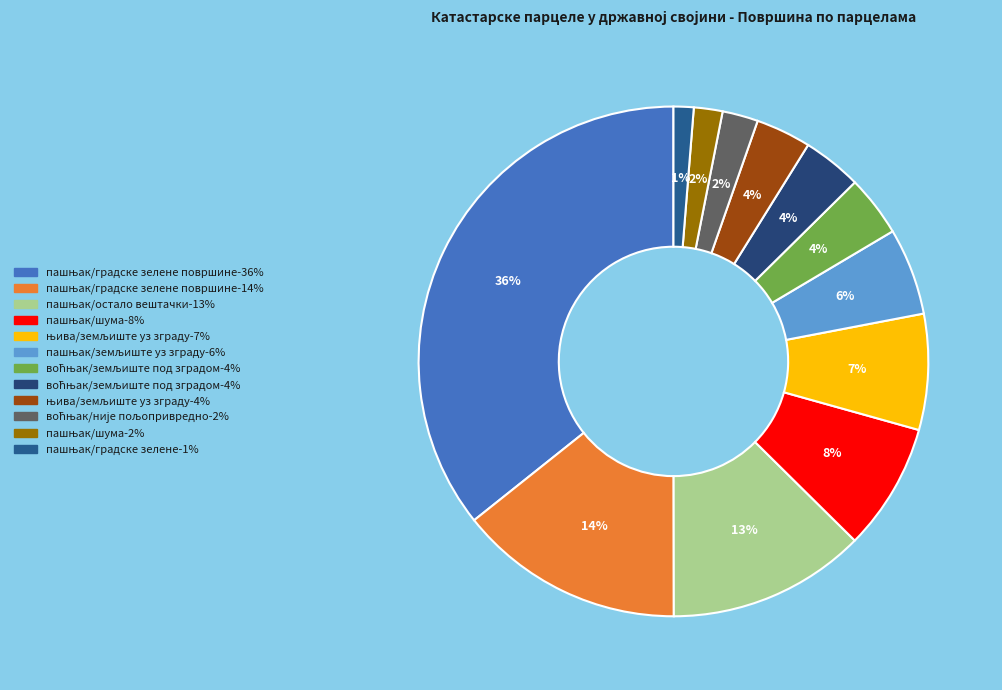

How many segments does this pie chart have?

12